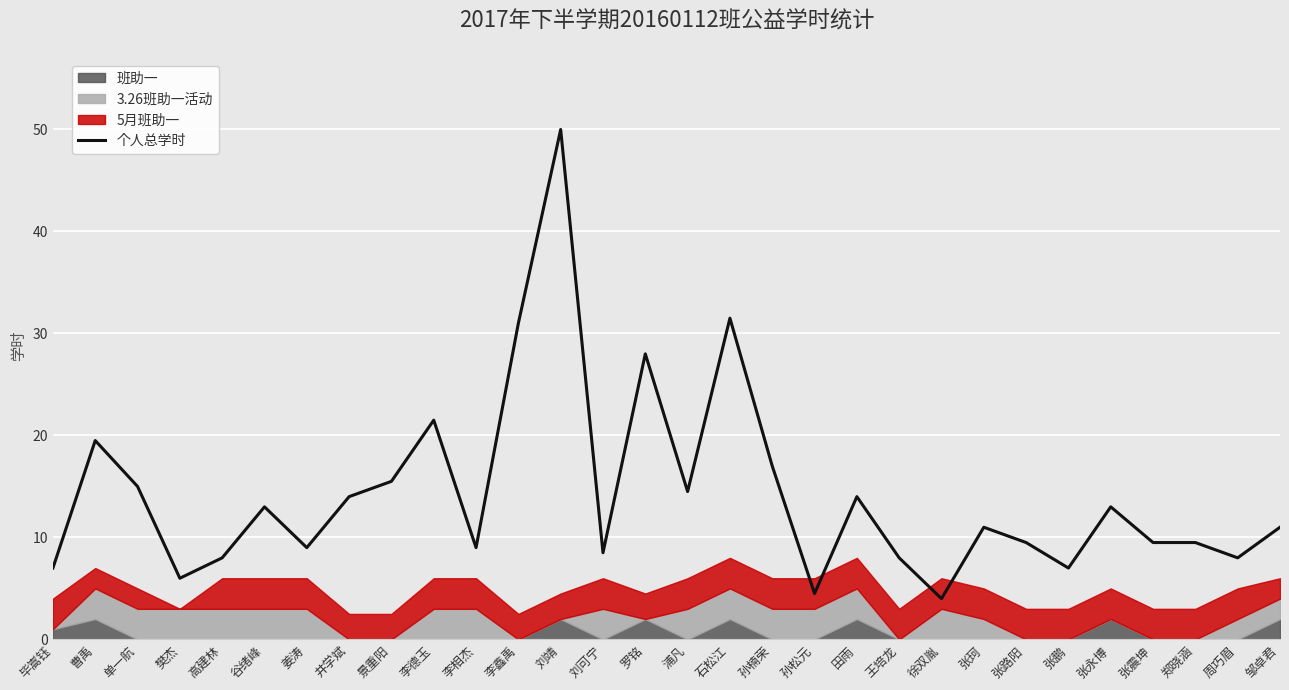

Reading right to left, list all the values displayed in this chart.

11.0	8.0	9.5	9.5	13.0	7.0	9.5	11.0	4.0	8.0	14.0	4.5	17.0	31.5	14.5	28.0	8.5	50.0	31.0	9.0	21.5	15.5	14.0	9.0	13.0	8.0	6.0	15.0	19.5	7.0